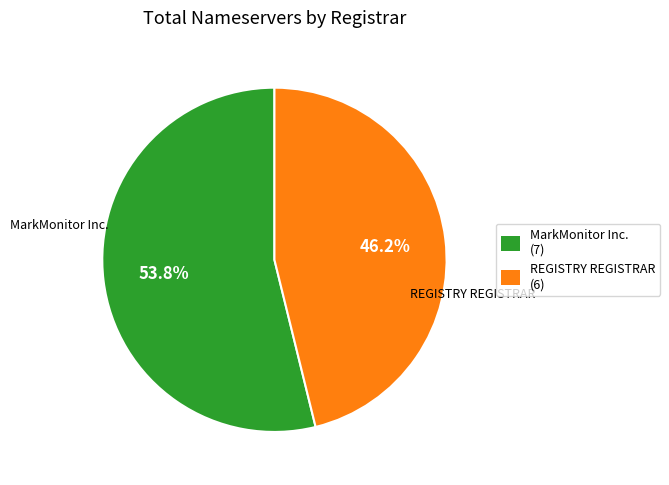

What percentage do MarkMonitor Inc. and REGISTRY REGISTRAR together represent?

100.0%